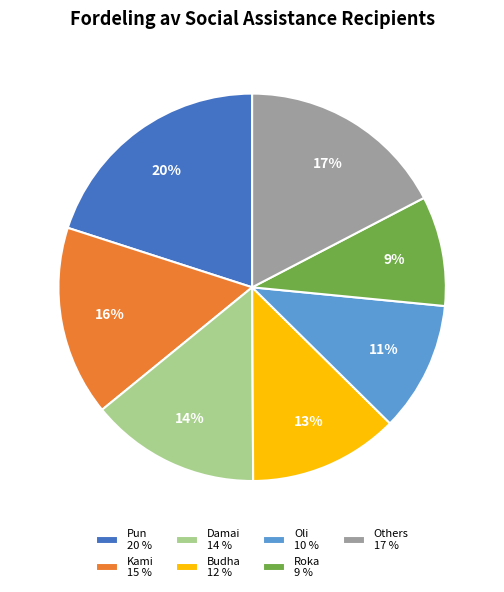

Count the number of slices in the pie.

7